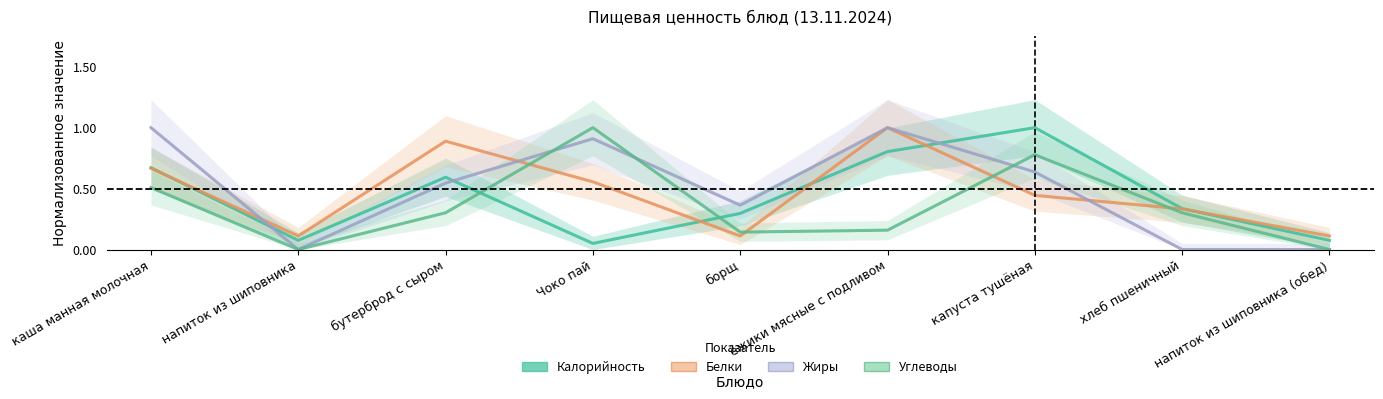

True or false: Белки has a value of 0.1 at напиток из шиповника (обед).

True